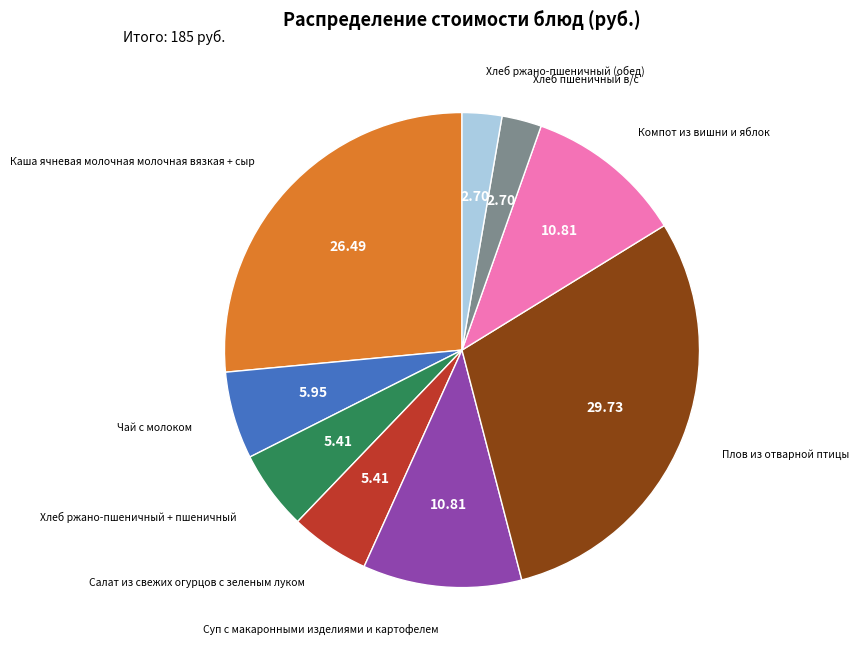

Between Каша ячневая молочная молочная вязкая + сыр and Салат из свежих огурцов с зеленым луком, which is larger?

Каша ячневая молочная молочная вязкая + сыр